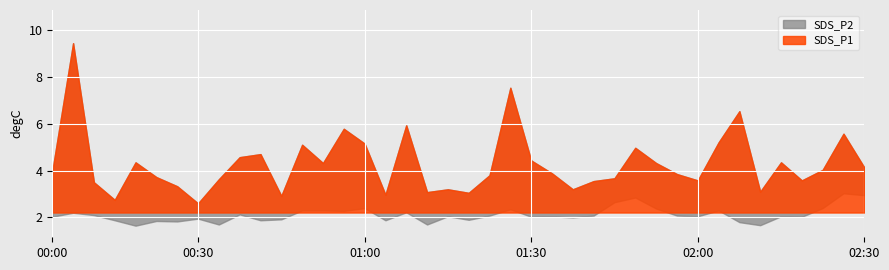

In Temp, how many points are higher than both neighbors (excluding endpoints)?

2